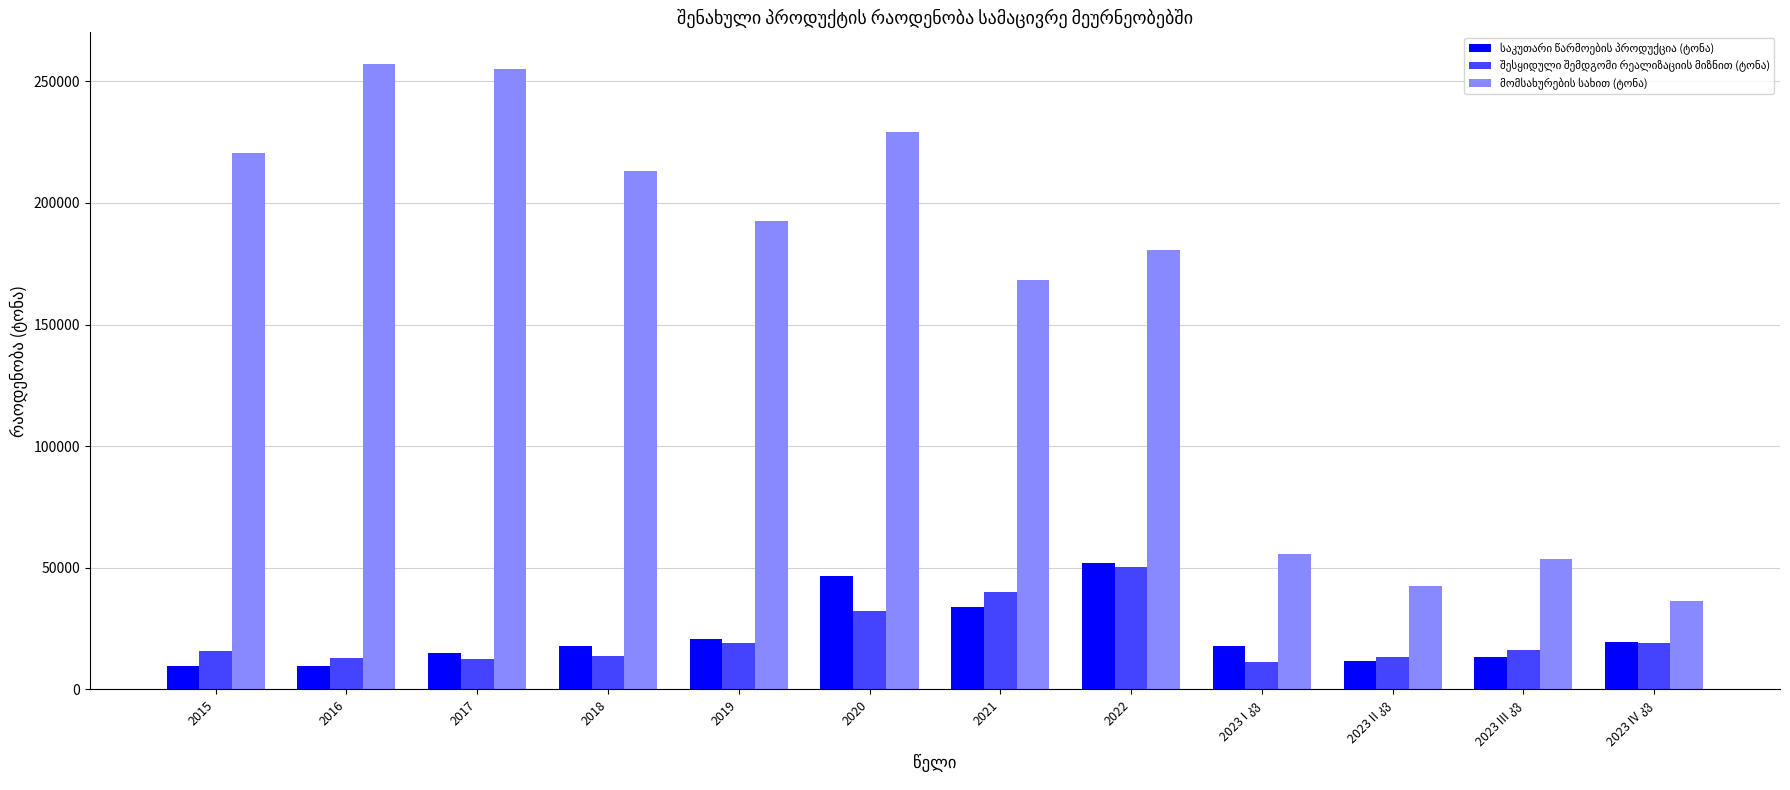

Does the chart contain any negative values?

No